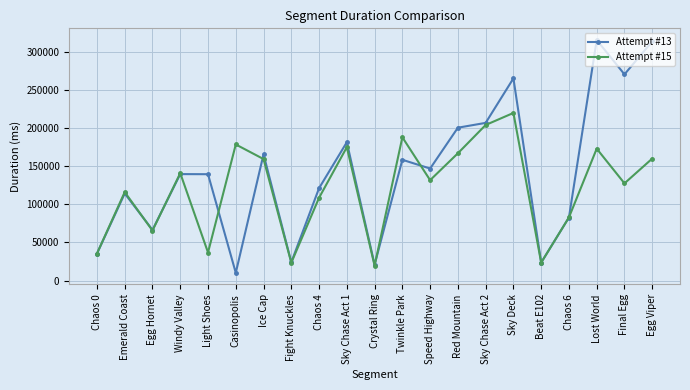

What is the lowest value of the Attempt #13 series?

10146